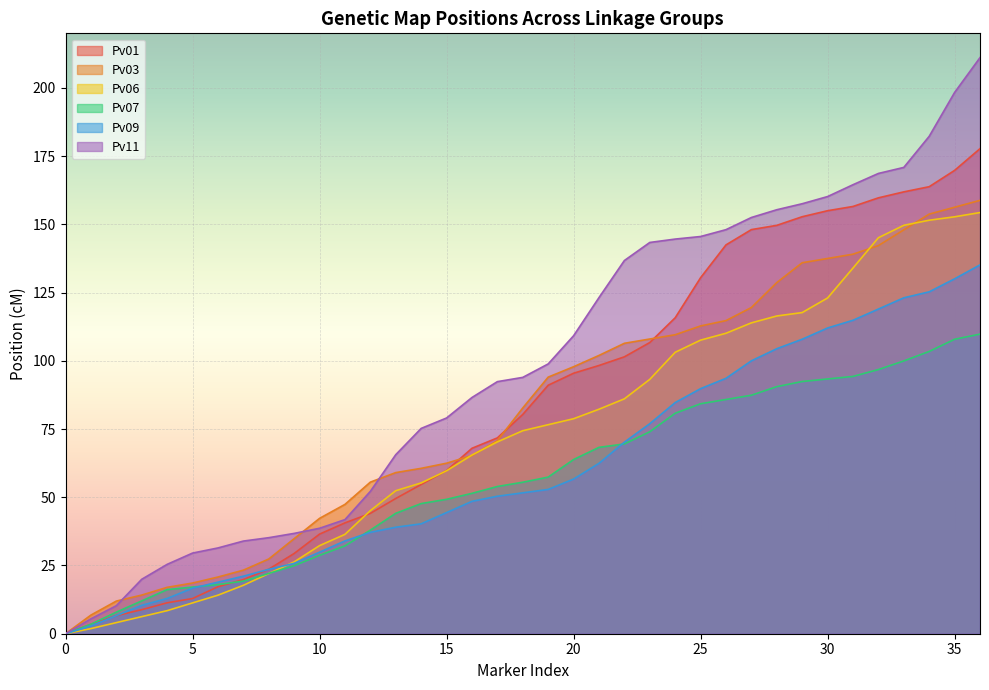

Which has a higher value, 32 or 16?

32